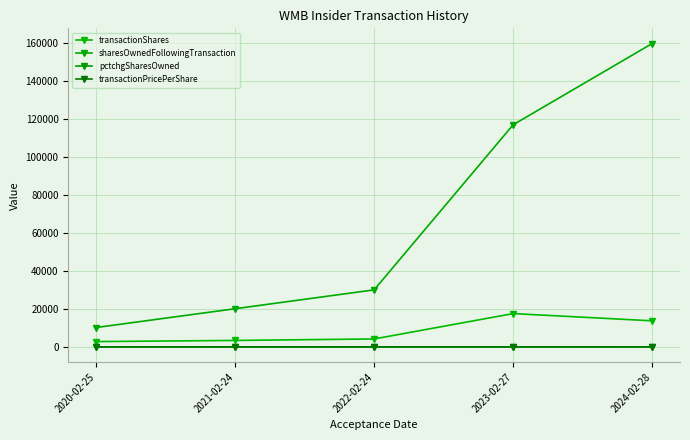

At which category is the sum across all series the highest?

2024-02-28